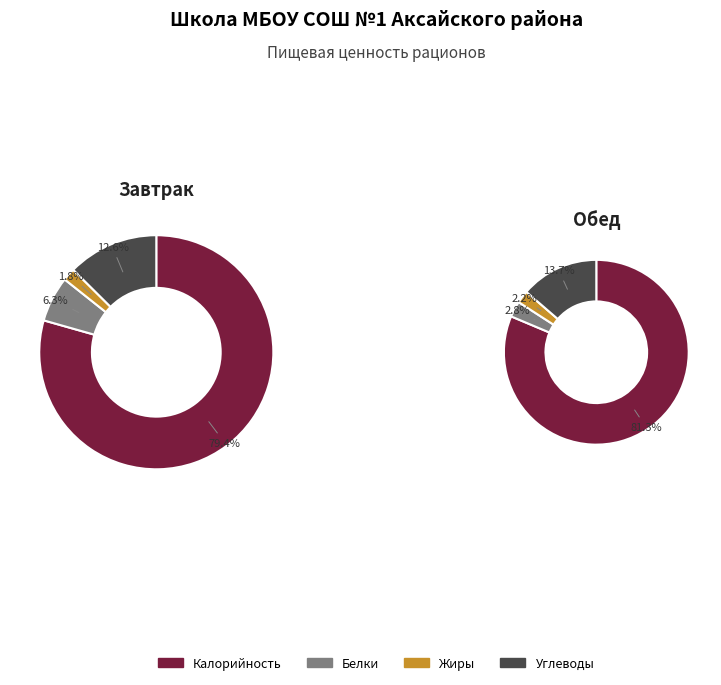

To the nearest percent, what is the average slice percentage?

25%